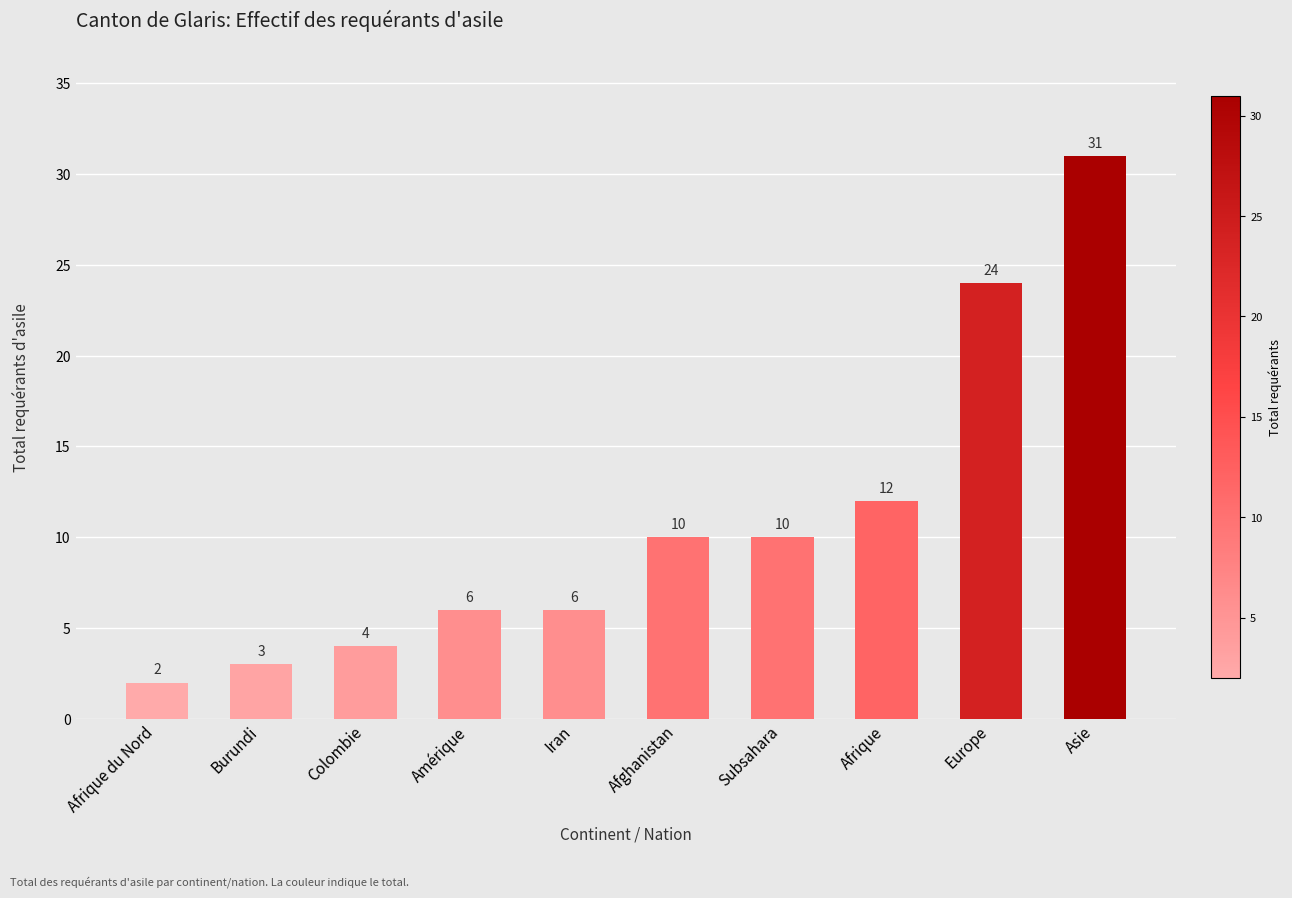

Between Europe and Subsahara, which is larger?

Europe